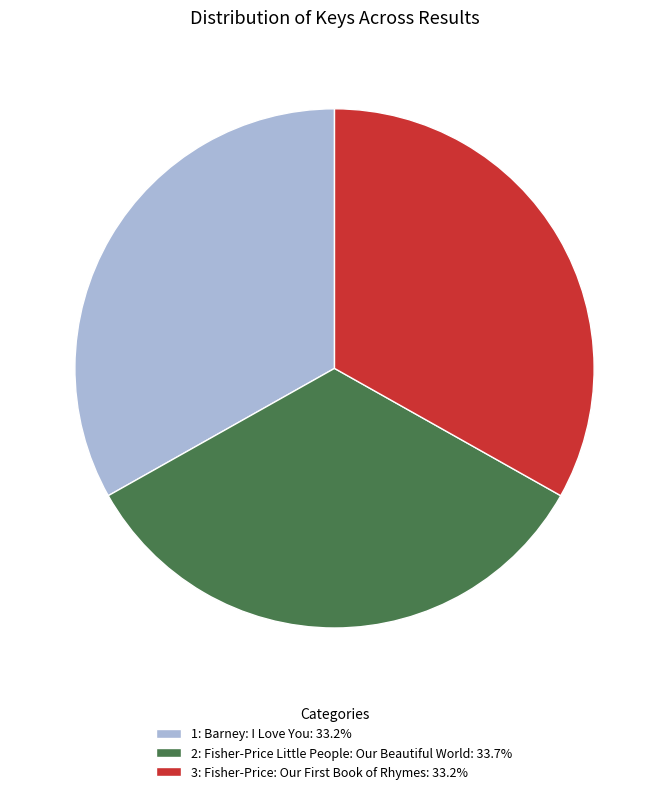

Which slice is the largest?

2: Fisher-Price Little People: Our Beautiful World